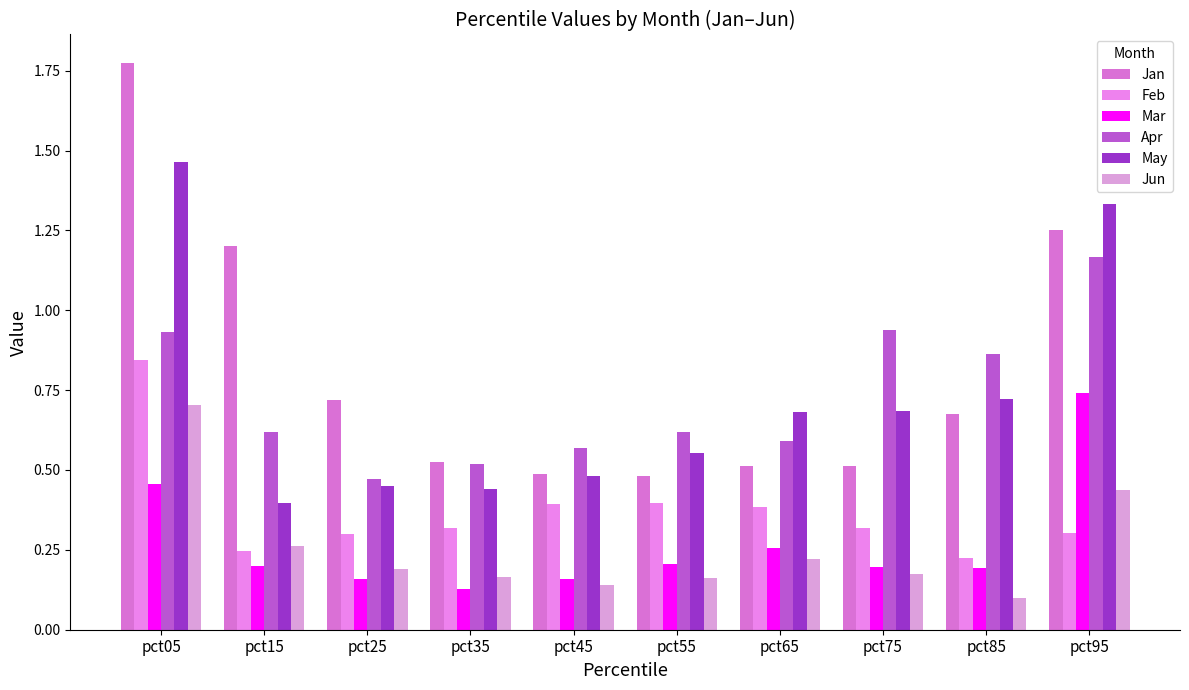

The Feb series shows 0.3 at pct55. True or false?

False